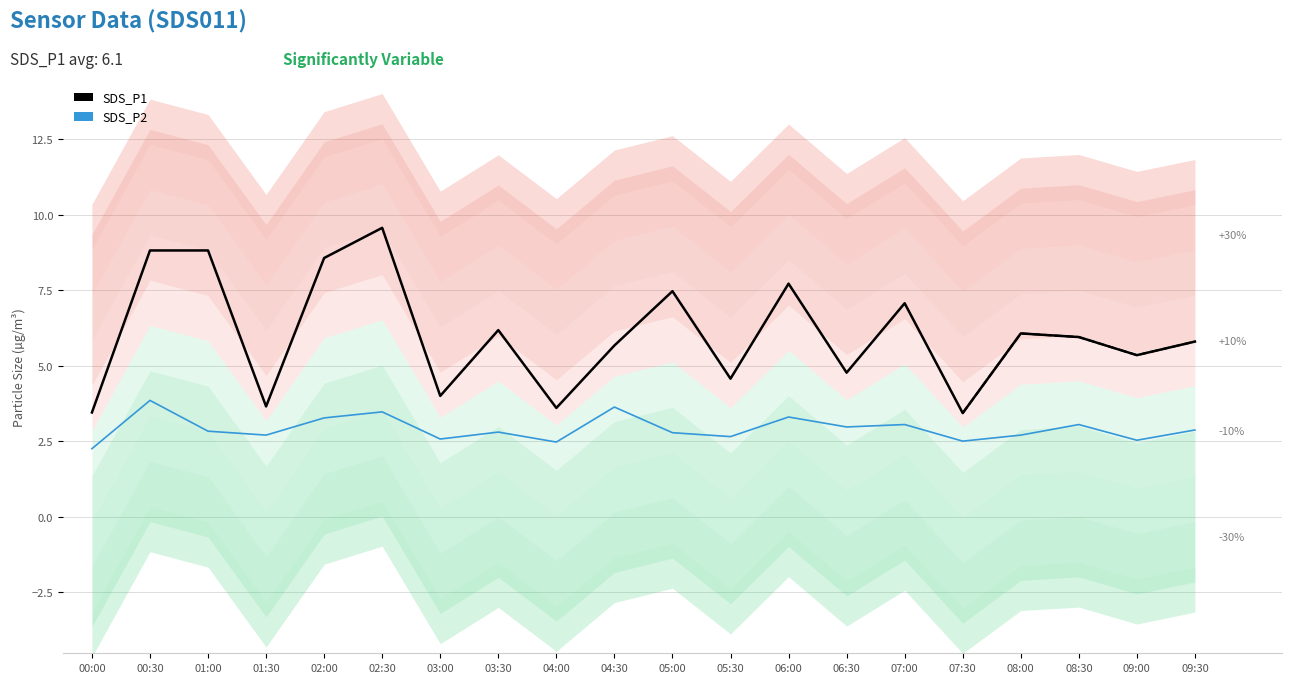

How many data points in SDS_P1 are less than 5?

7